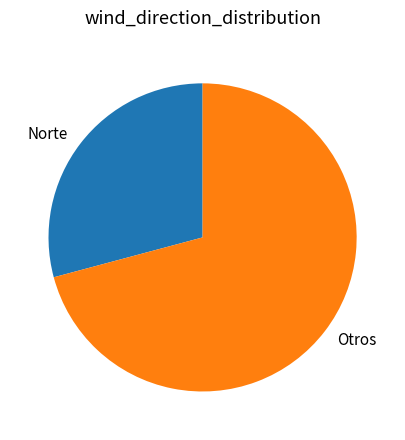

Which slice is the largest?

Otros